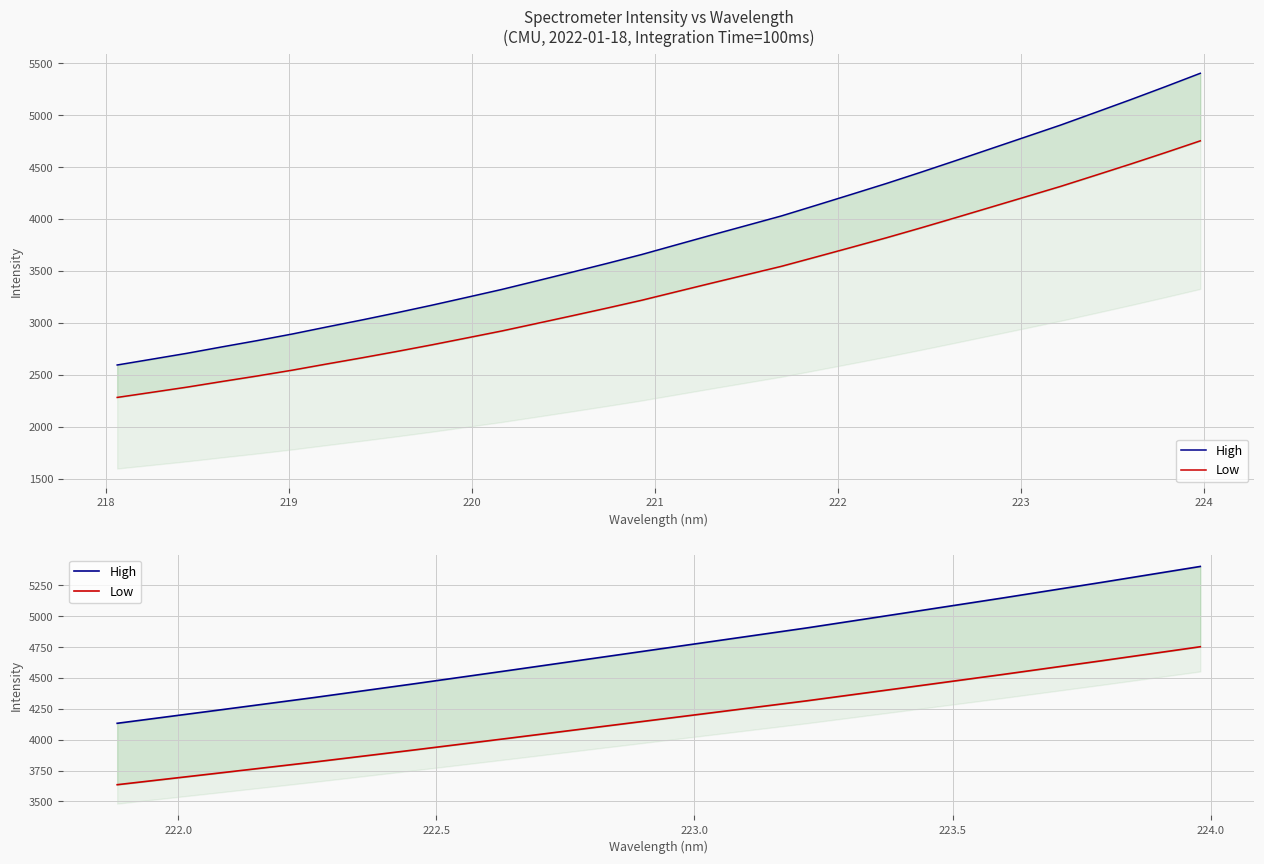

True or false: Low and High cross at least once.

False